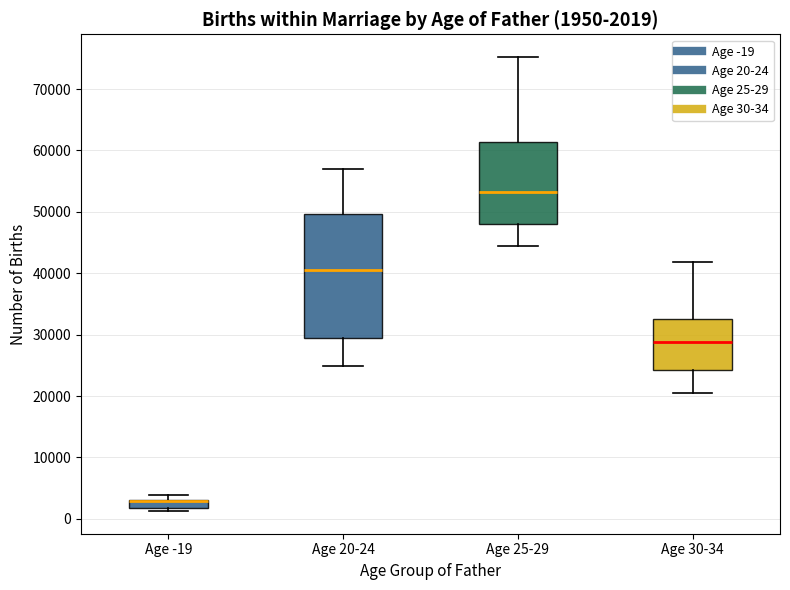

Comparing the boxes themselves (not the whiskers), which one is the tallest?

Age 20-24